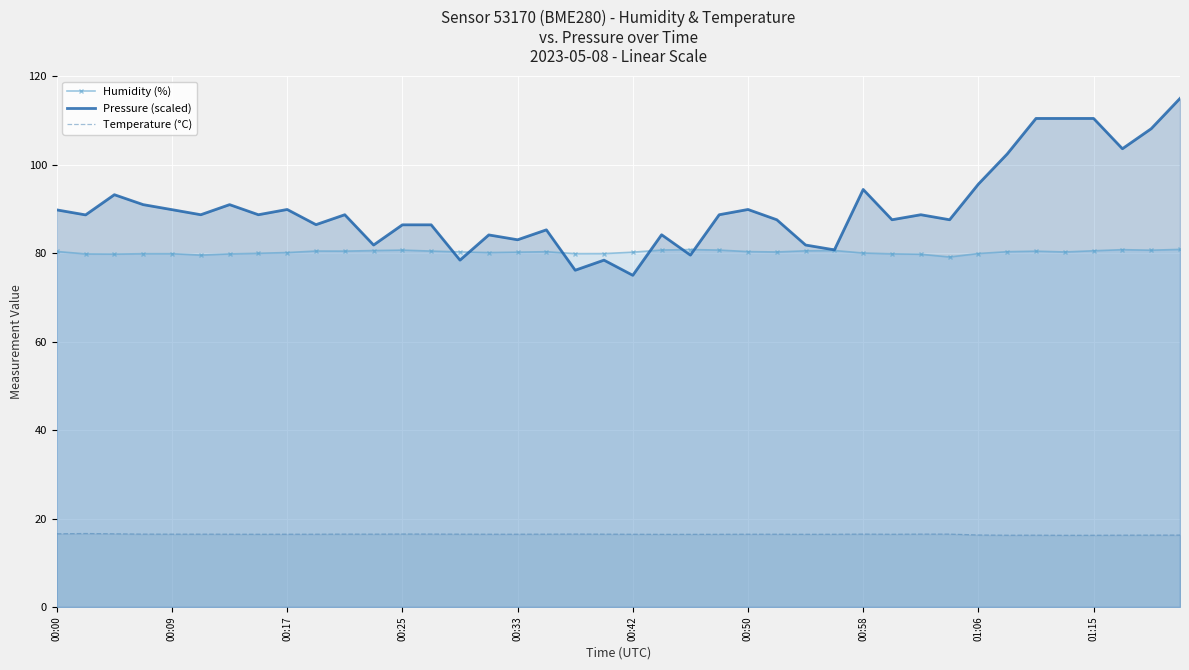

True or false: Temperature (°C) and Pressure (scaled) cross at least once.

False